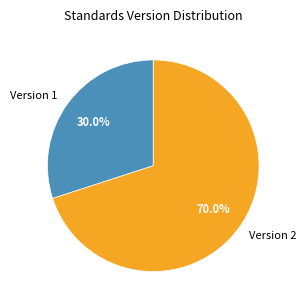

How many slices are in this pie chart?

2